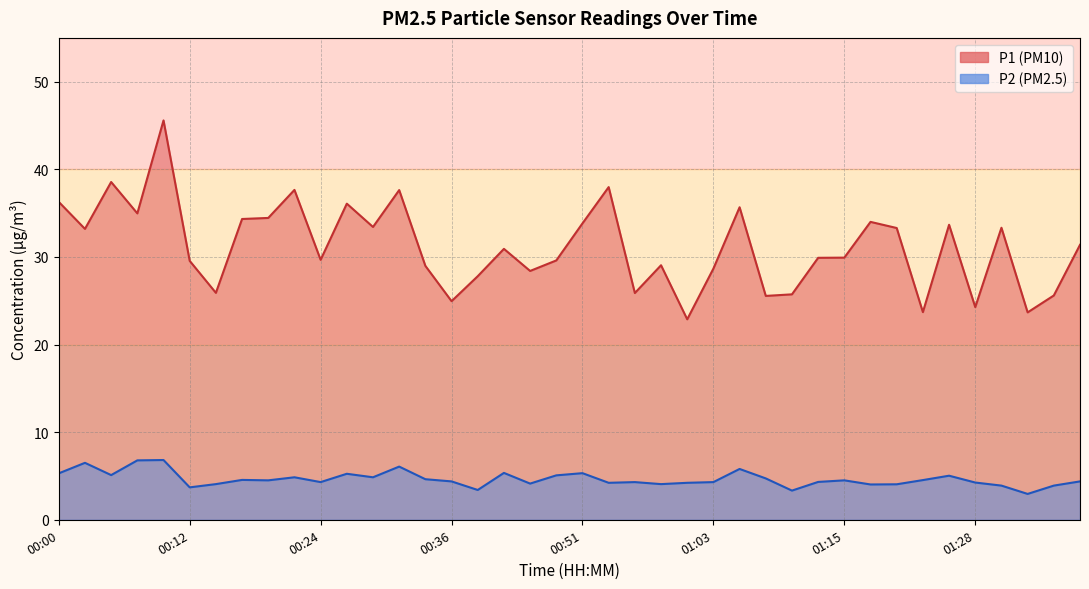

What is the difference between the P1 values at 00:29 and 01:08?

7.9